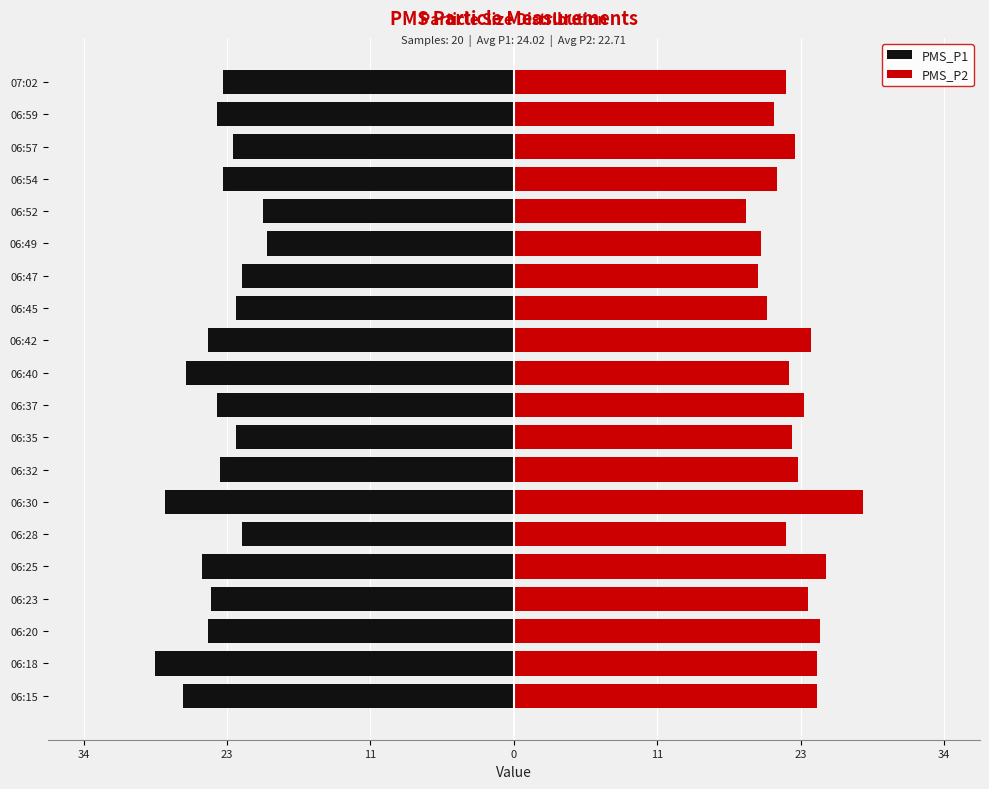

Which series has the largest range (max minus min)?

PMS_P2